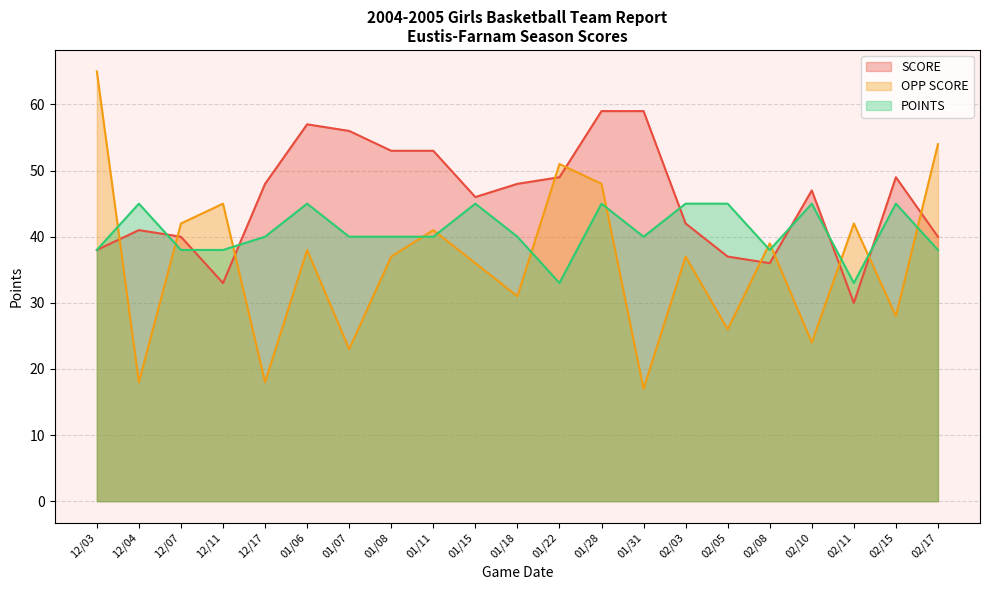

Between 01/11 and 02/15, which is larger?

01/11